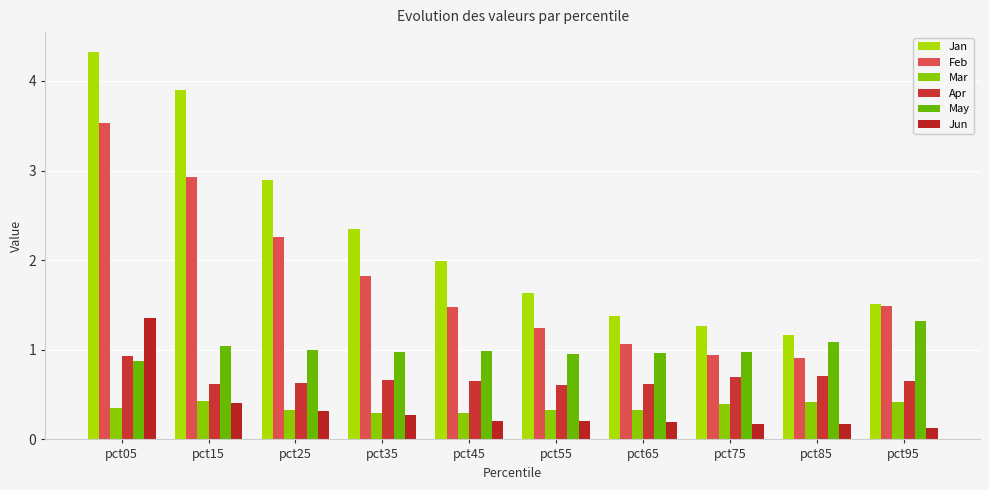

What value does the Jan series have at pct35?

2.3